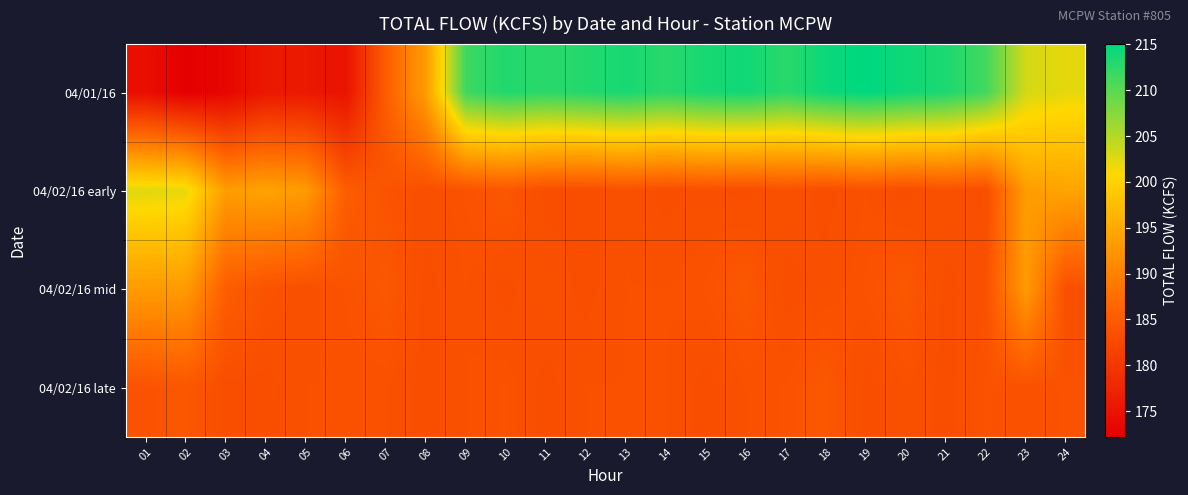

Reading left to right, extract all data points from this chart.

04/01/16: 01=174.3	02=172.2	03=173.2	04=175.7	05=175.8	06=175.0	07=185.3	08=193.4	09=211.6	10=213.2	11=212.6	12=213.1	13=213.7	14=212.8	15=213.7	16=214.1	17=212.7	18=214.4	19=215.1	20=214.2	21=213.4	22=211.3	23=203.2	24=202.2
04/02/16 early: 01=202.6	02=202.1	03=193.3	04=194.2	05=193.1	06=185.3	07=183.9	08=183.4	09=183.8	10=184.4	11=183.1	12=183.1	13=183.6	14=183.1	15=183.4	16=183.1	17=183.6	18=183.1	19=183.6	20=183.1	21=183.6	22=183.1	23=193.3	24=194.2
04/02/16 mid: 01=193.1	02=193.1	03=185.3	04=183.9	05=183.4	06=183.8	07=184.4	08=183.1	09=183.6	10=183.1	11=183.6	12=183.1	13=183.6	14=183.6	15=183.8	16=184.4	17=183.1	18=183.4	19=183.8	20=184.4	21=183.1	22=183.6	23=193.1	24=183.4
04/02/16 late: 01=183.8	02=184.4	03=183.1	04=183.1	05=183.6	06=183.6	07=183.6	08=183.1	09=183.6	10=183.8	11=183.1	12=183.6	13=183.6	14=183.6	15=183.1	16=183.6	17=183.8	18=184.4	19=183.1	20=183.6	21=183.1	22=183.8	23=183.6	24=183.8